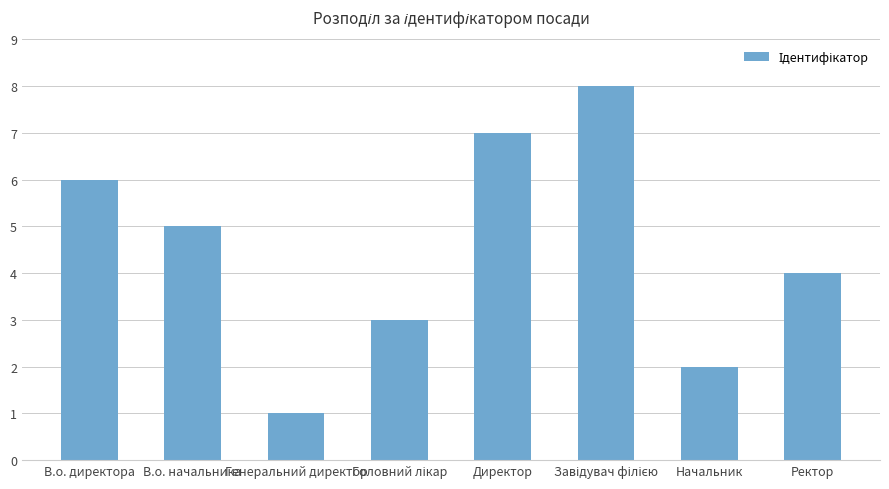

What is the maximum value shown in the chart?

8